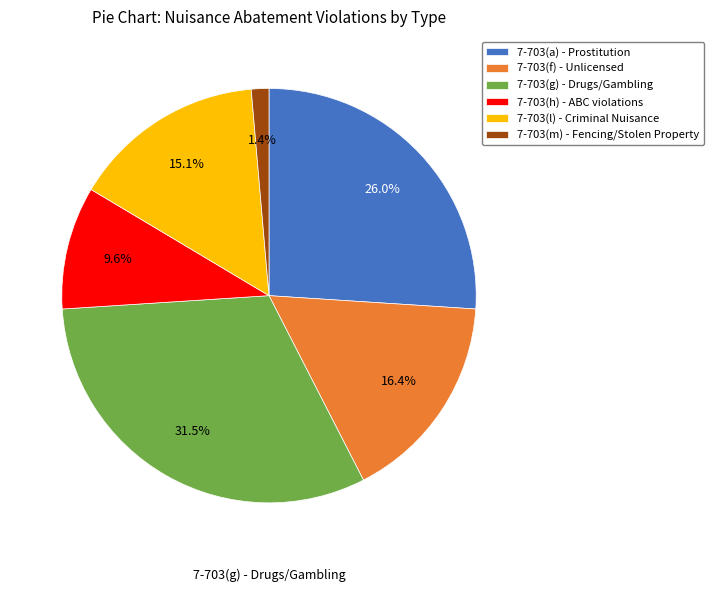

Approximately how many times larger is the value at 7-703(f) - Unlicensed compared to 7-703(g) - Drugs/Gambling?

0.5